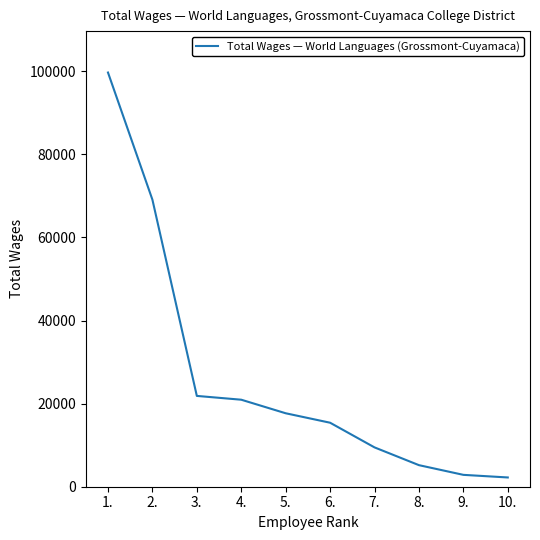

What is the maximum value shown in the chart?

99712